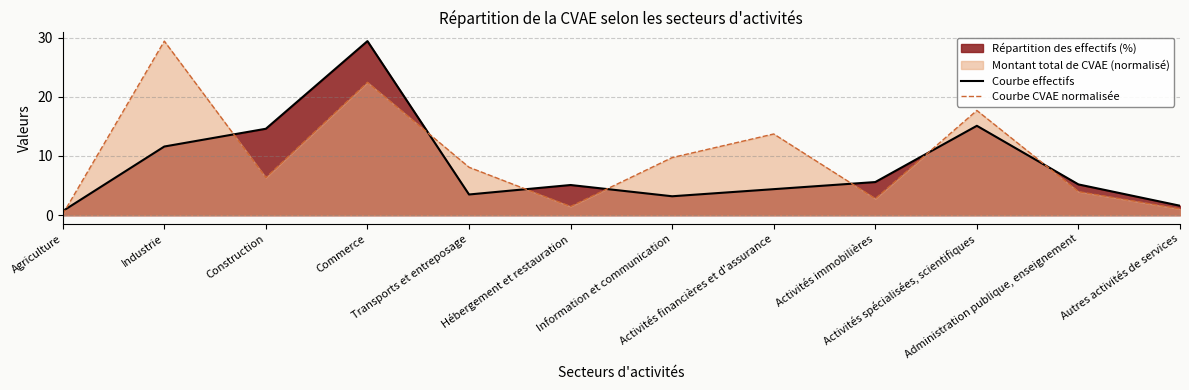

Does the chart have visible grid lines?

Yes